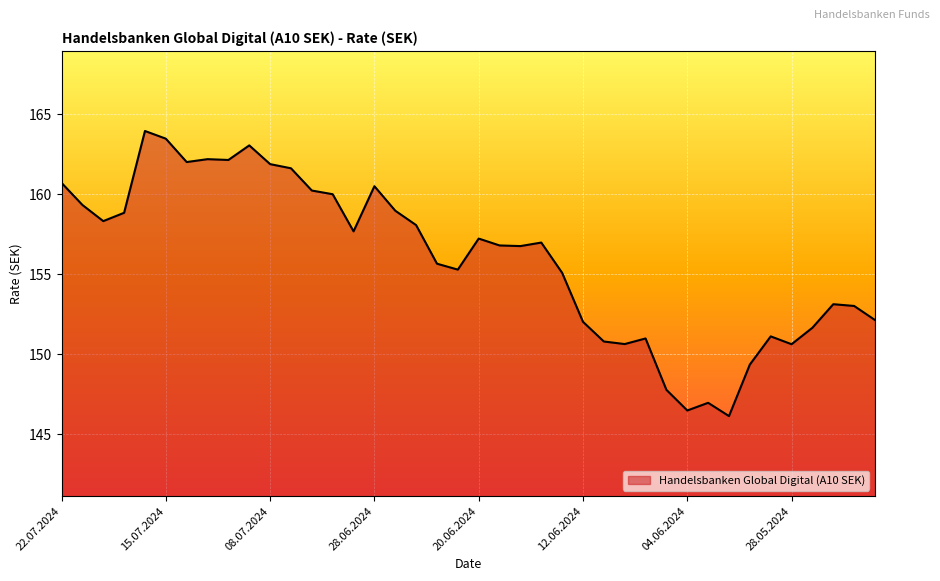

What is the maximum value shown in the chart?

163.9